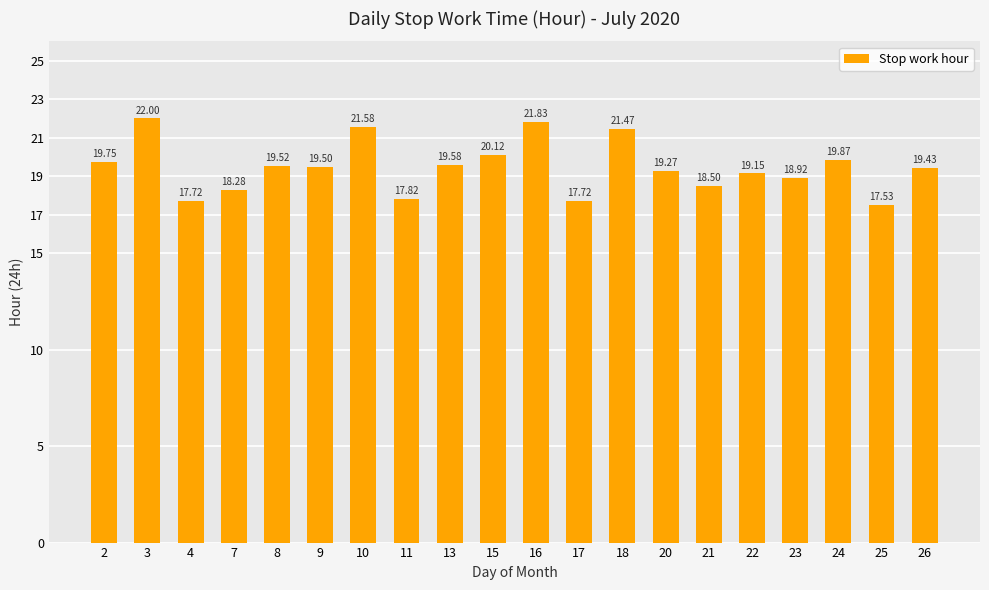

Where is the data nearest to the value 19?

23